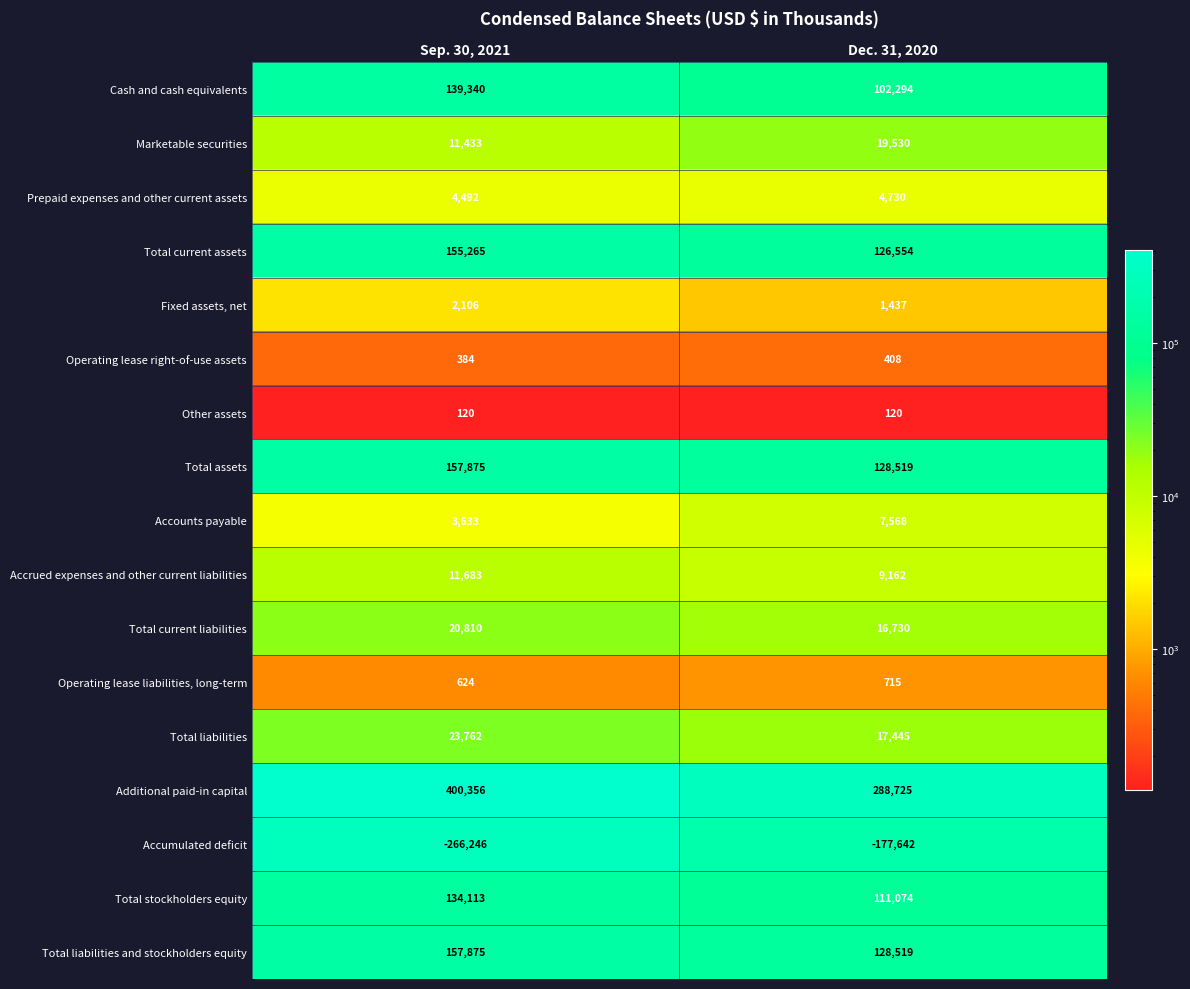

What is the sum of all Fixed assets, net values?

3543